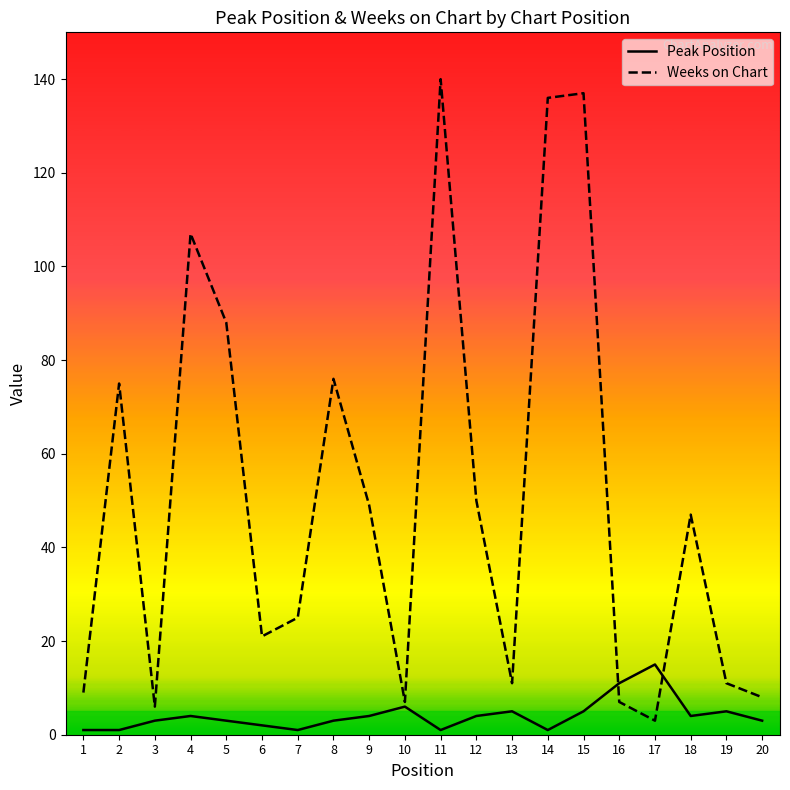

Which series has the widest spread of values?

Weeks on Chart